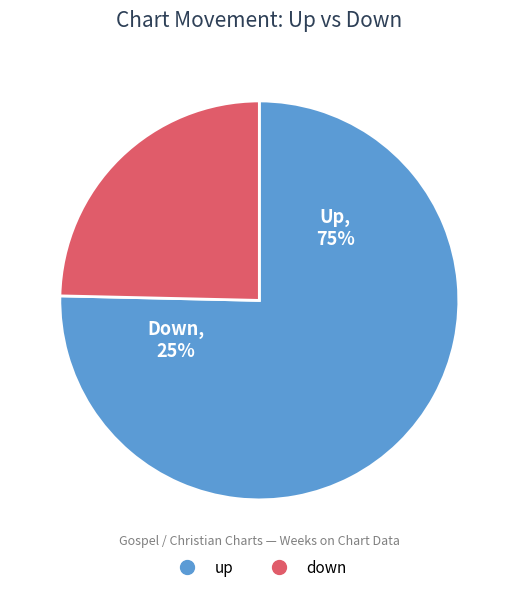

How many slices are in this pie chart?

2